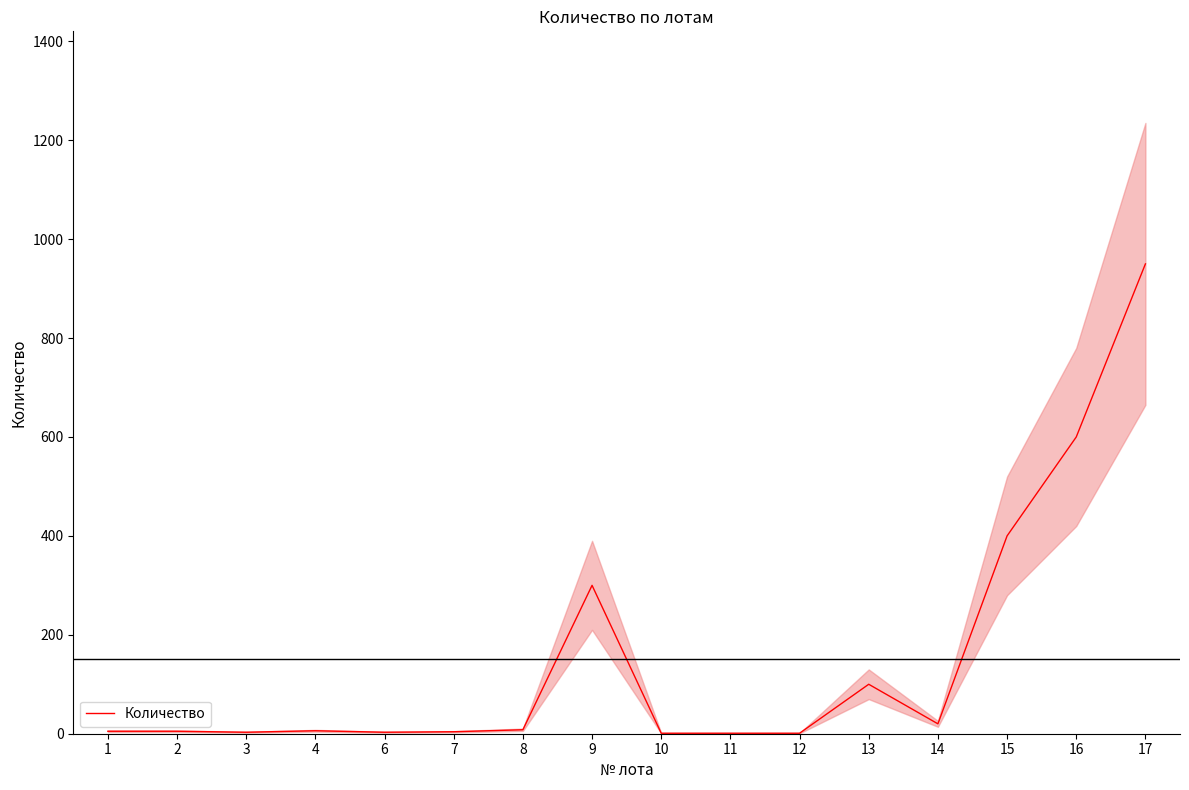

Reading left to right, transcribe all the data shown in this chart.

1=5	2=5	3=3	4=6	6=3	7=4	8=8	9=300	10=1	11=1	12=1	13=100	14=20	15=400	16=600	17=950